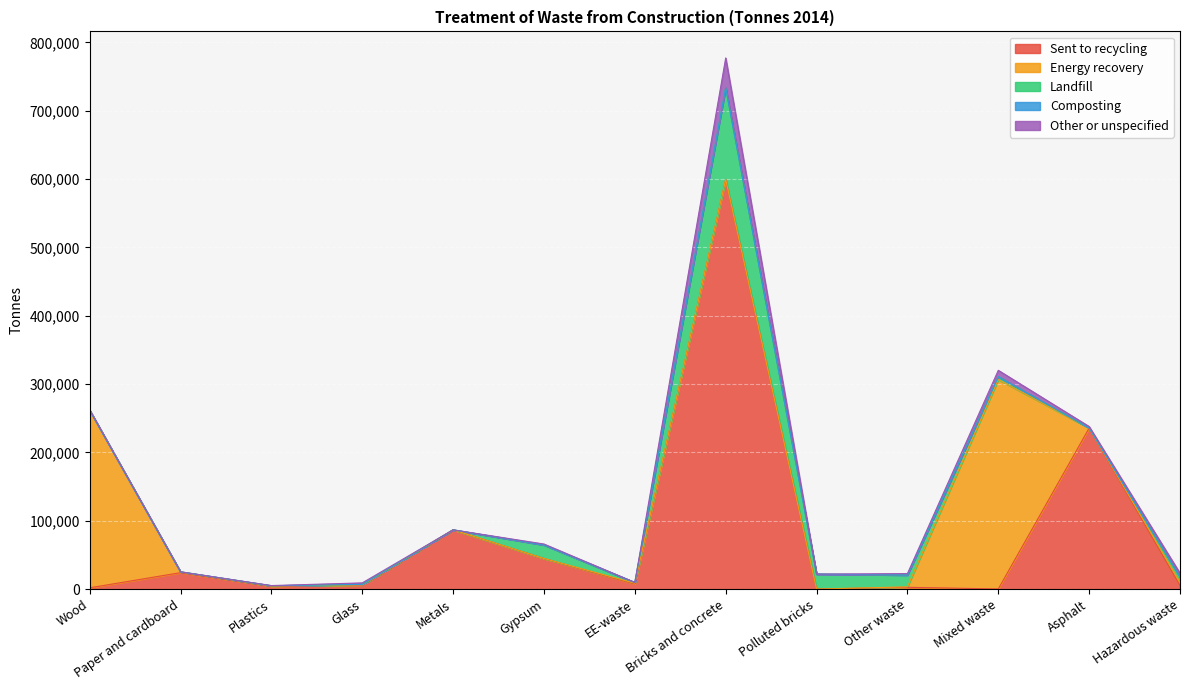

How many categories are shown in the chart?

13